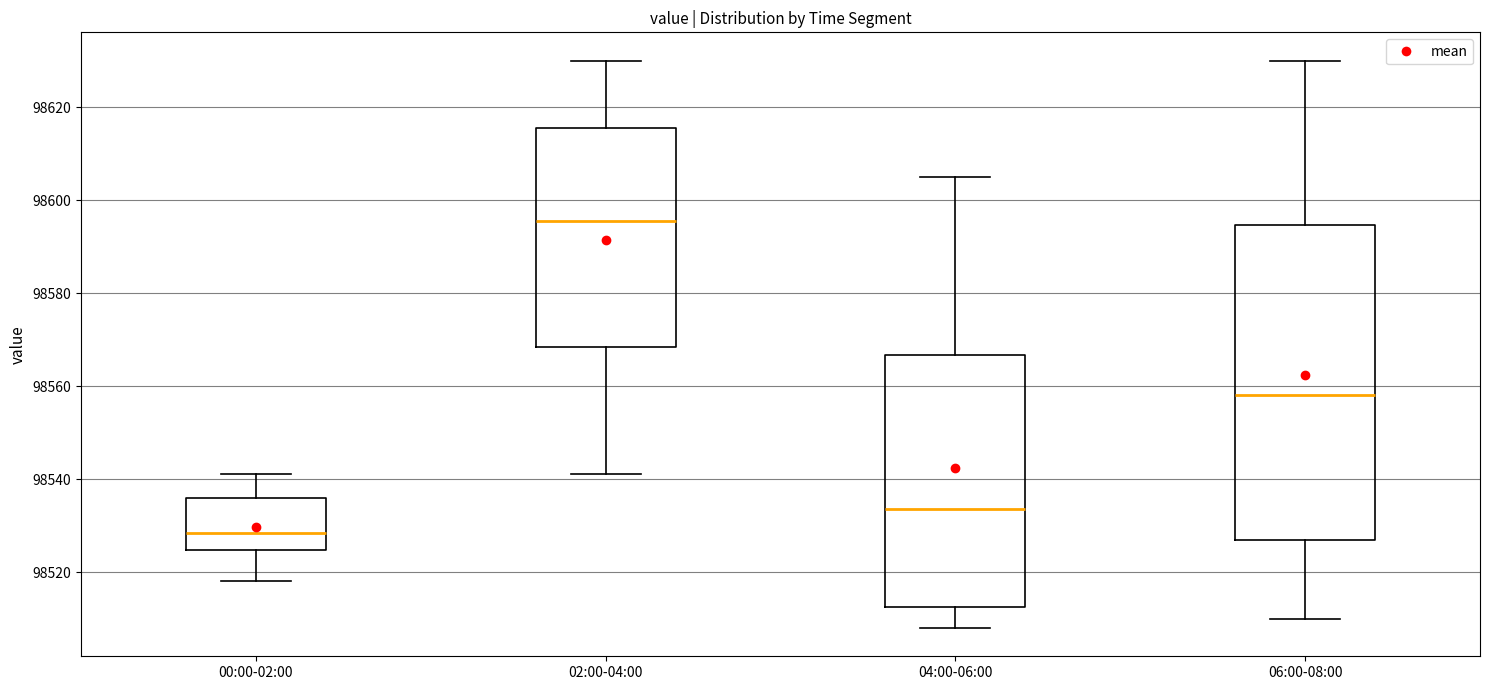

Which box's median line is the lowest?

00:00-02:00